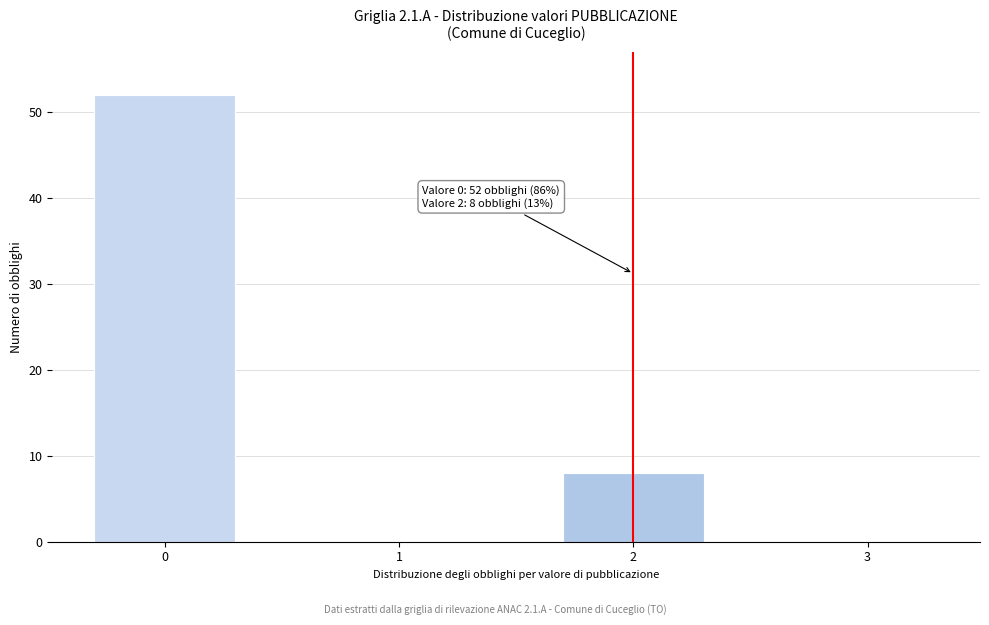

Reading left to right, extract all data points from this chart.

0=52	1=0	2=8	3=0